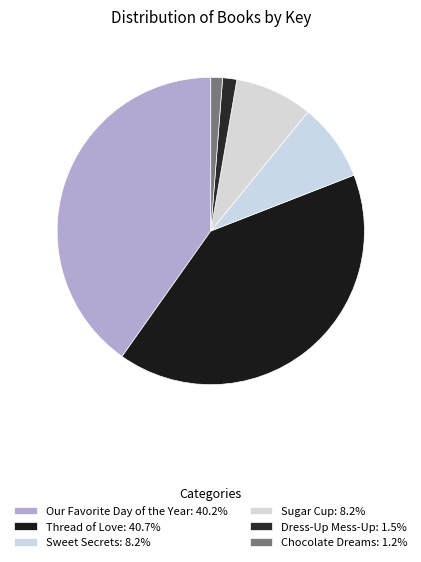

What portion of the pie excludes Sugar Cup?

91.8%